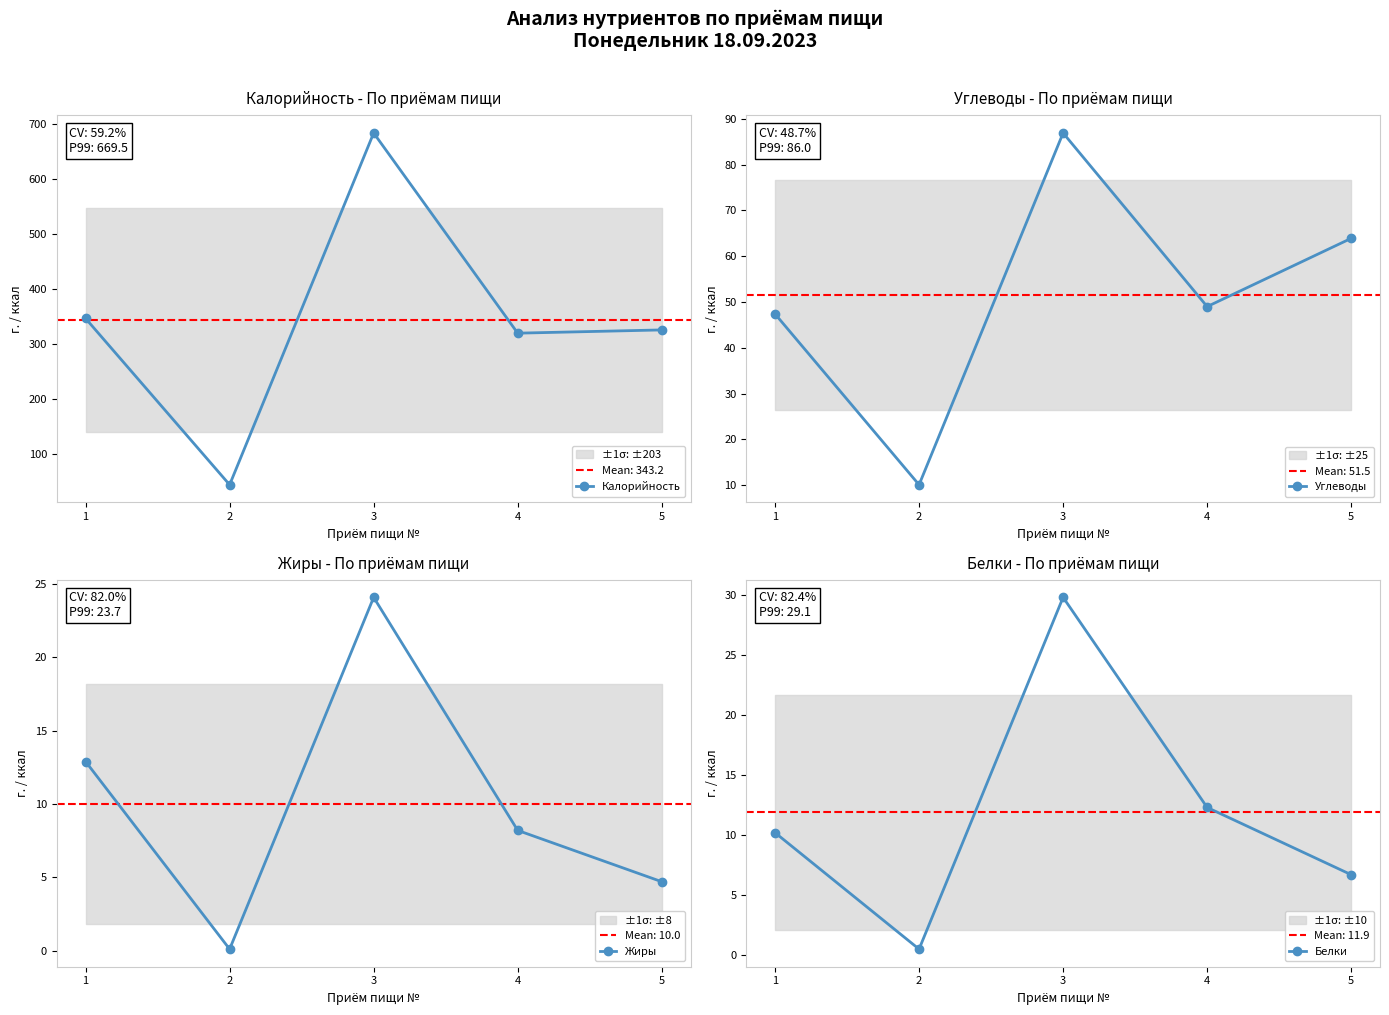

At which category does the chart reach its minimum across all series?

2